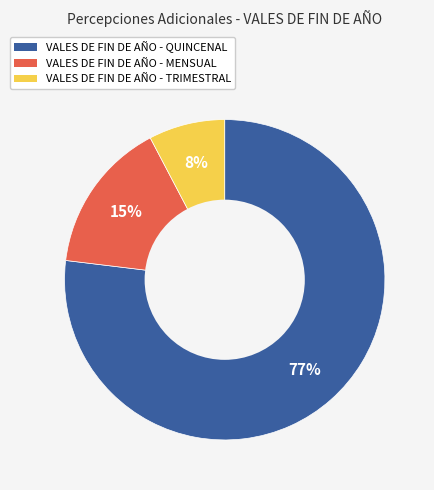

Is there a majority slice in this chart?

Yes